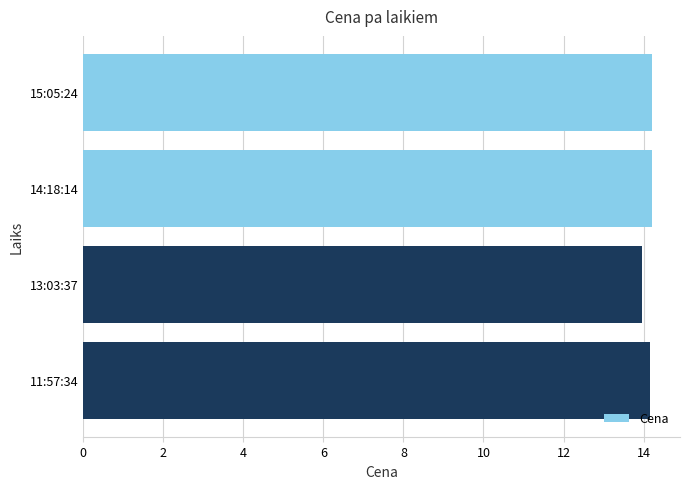

Is it true that the value at 11:57:34 is 18.5?

False